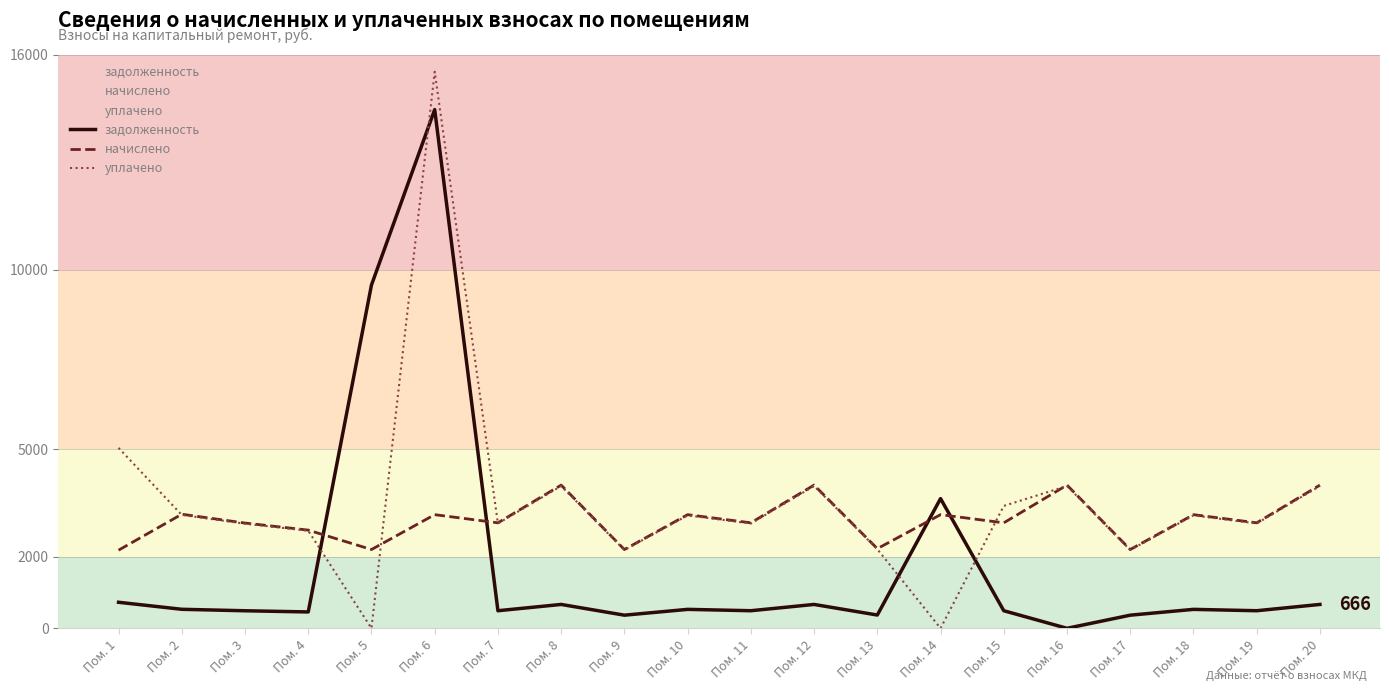

At which category does уплачено reach its first local peak?

Пом. 6